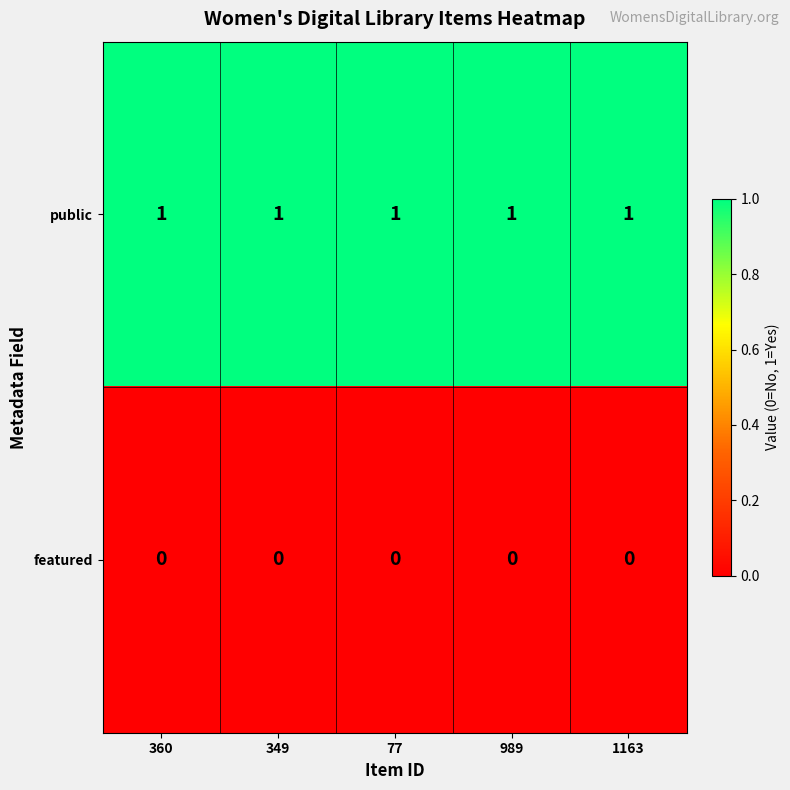

At how many categories does at least one series exceed 0?

5